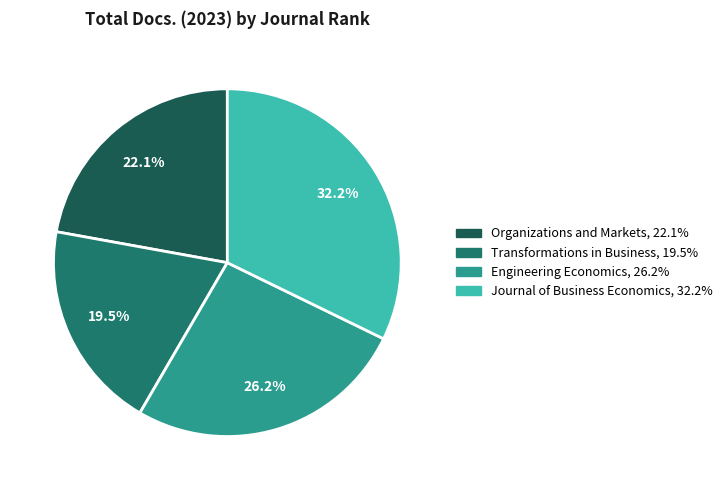

Does any single category account for the majority?

No